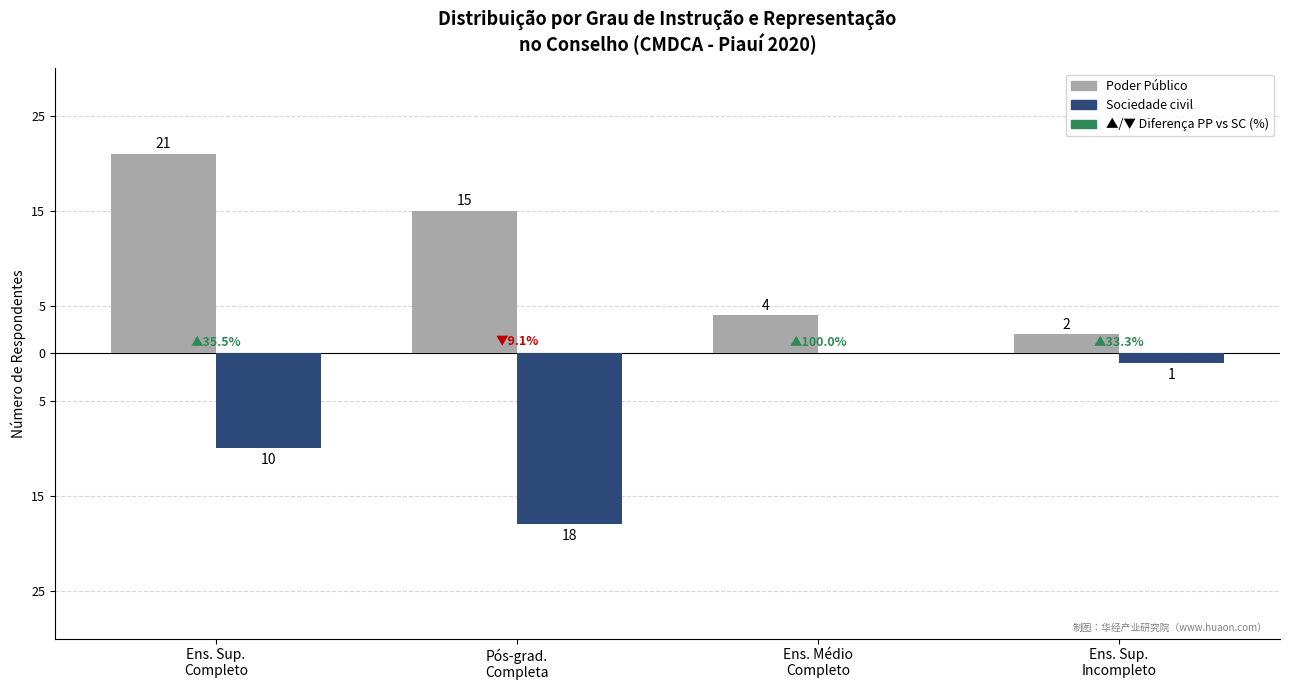

Are the bars horizontal?

No